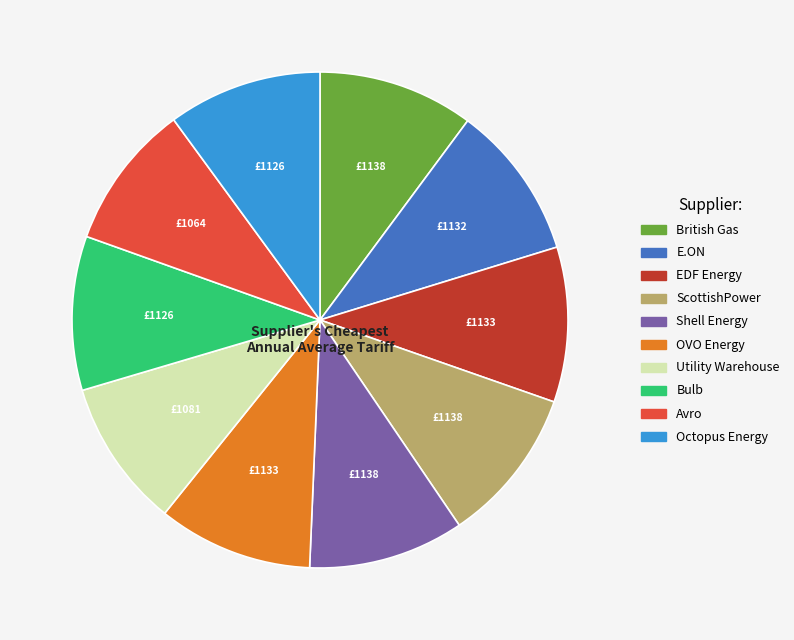

True or false: Bulb accounts for 22% of the total.

False